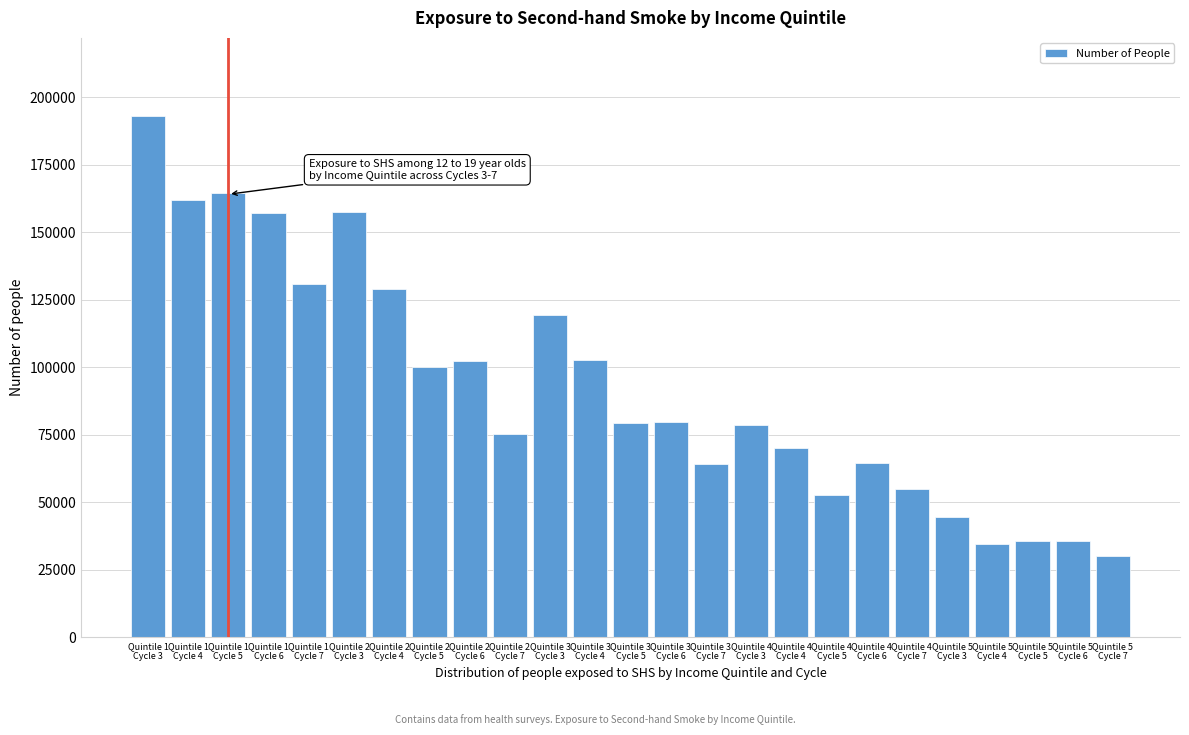

What is the maximum value shown in the chart?

193113